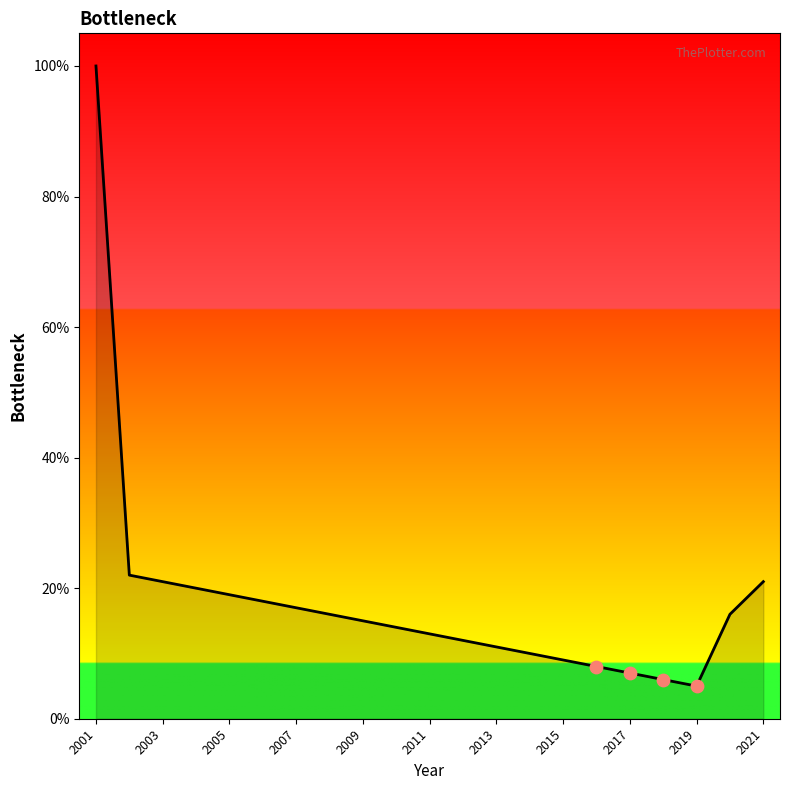

What is the maximum value shown in the chart?

100